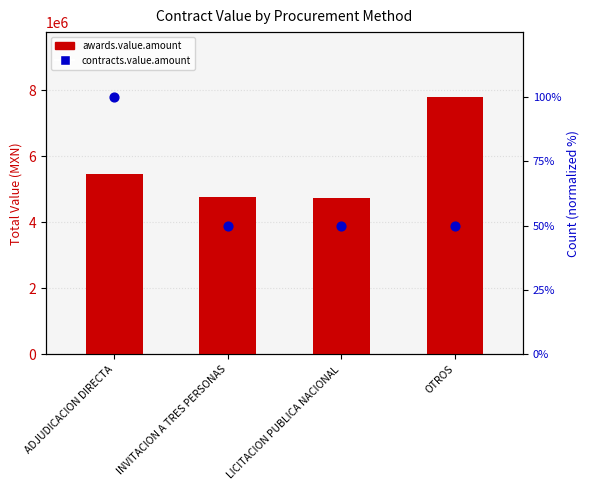

At which category is the sum across all series the highest?

OTROS